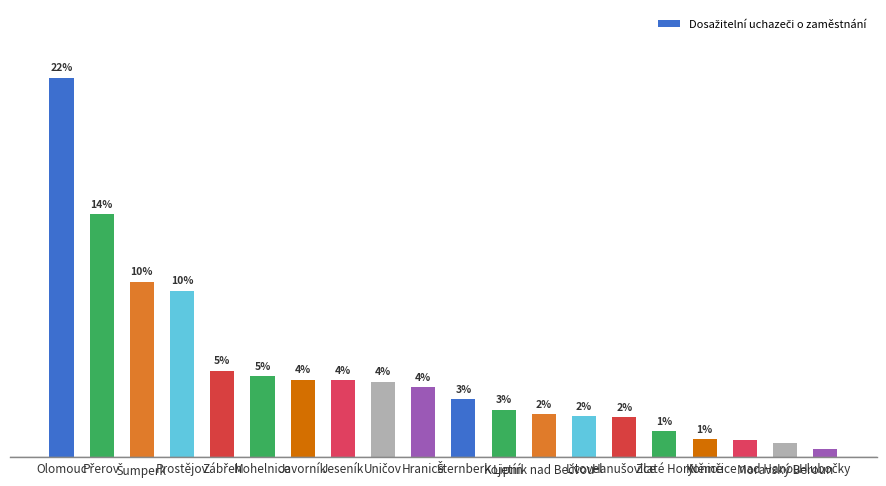

Between Javorník and Hlubočky, which is larger?

Javorník